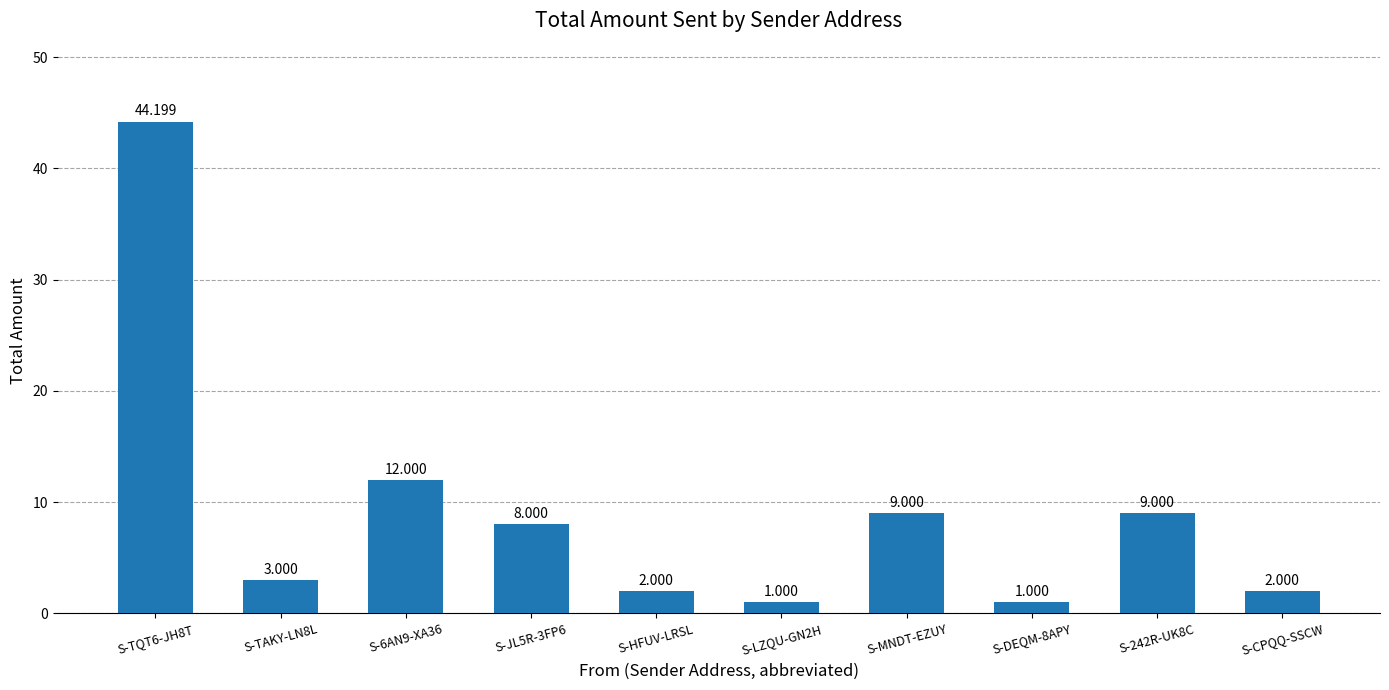

What is the average value?

9.1